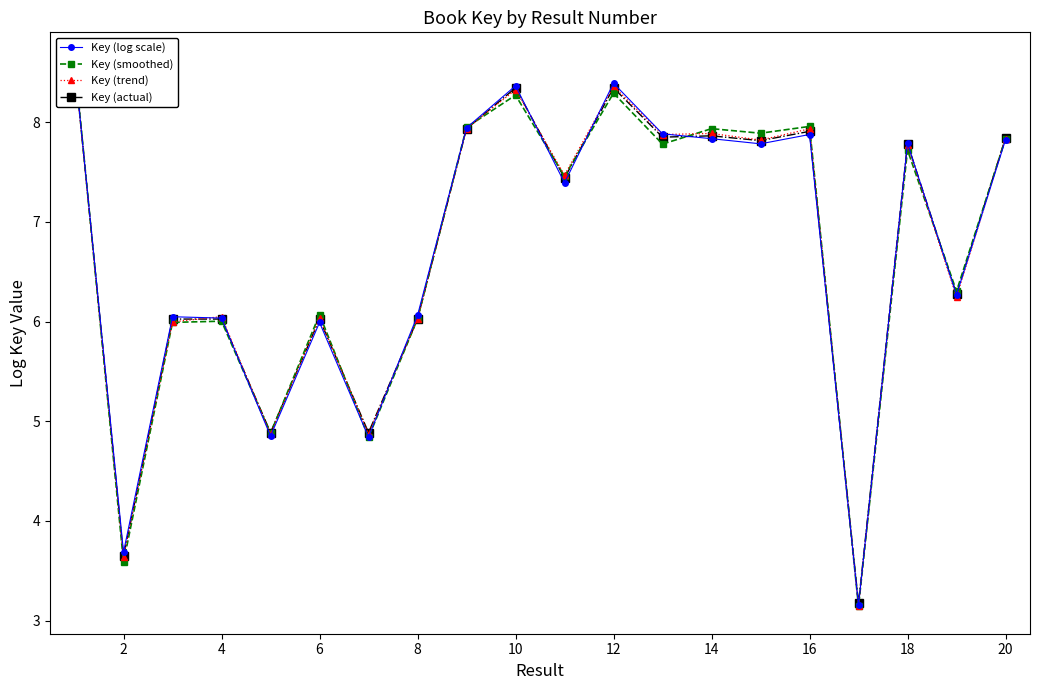

How many lines are shown in the chart?

4